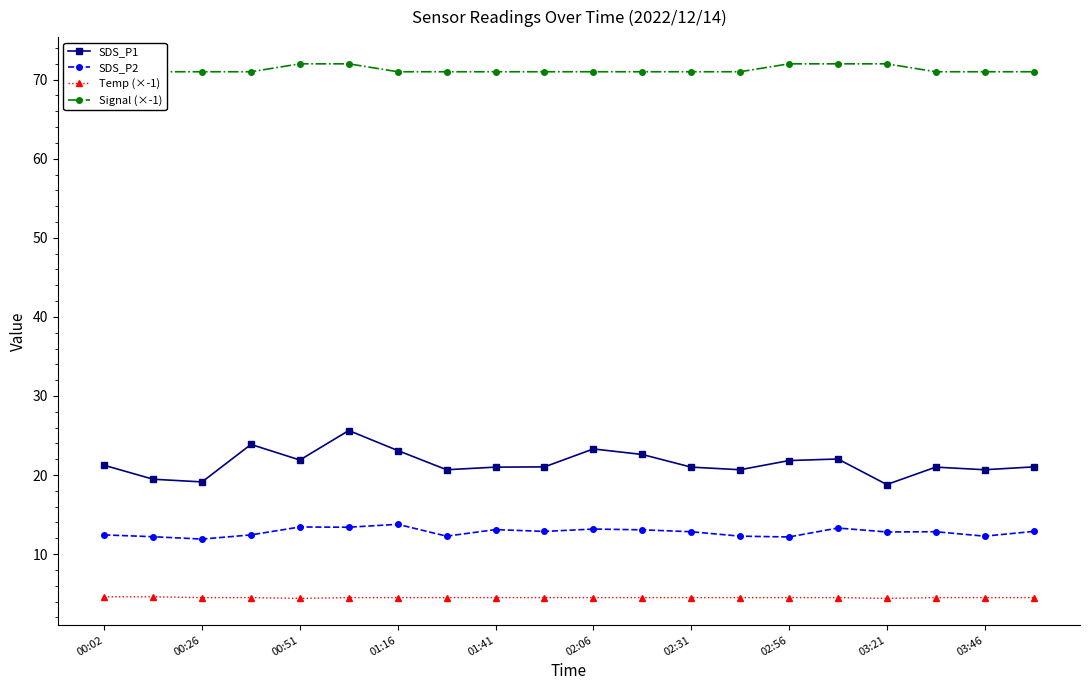

True or false: SDS_P1 and Temp (×-1) intersect in this chart.

False